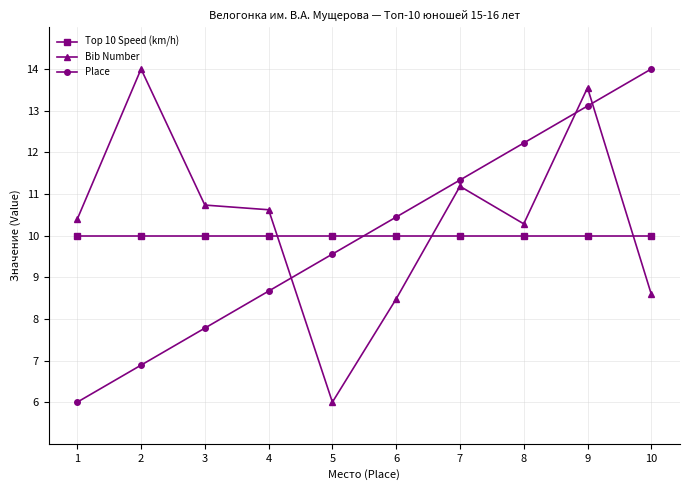

Is the value of Top 10 Speed (km/h) at 1 greater than the value of Bib Number at 9?

No